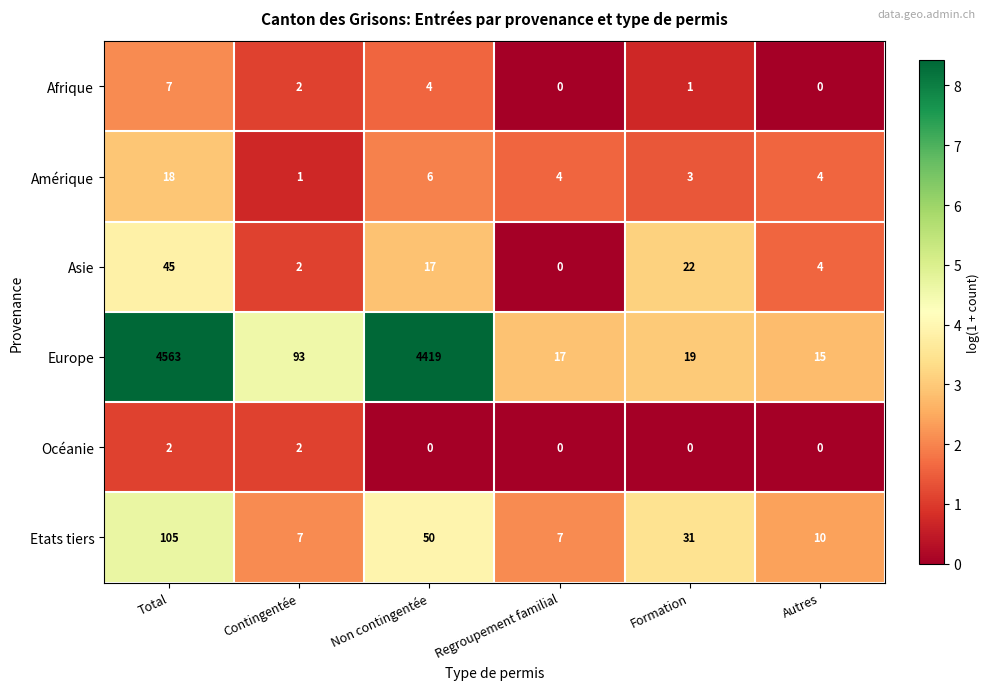

What is the sum of the Amérique values at Regroupement familial and Formation?

7